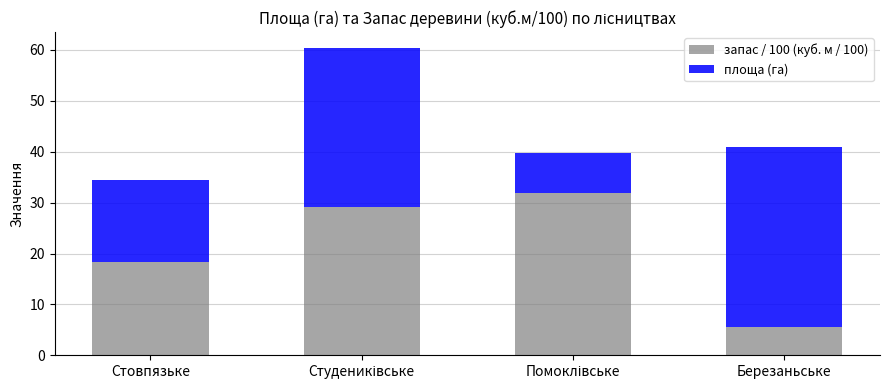

What is the average value of the запас / 100 (куб. м / 100) series?

21.2